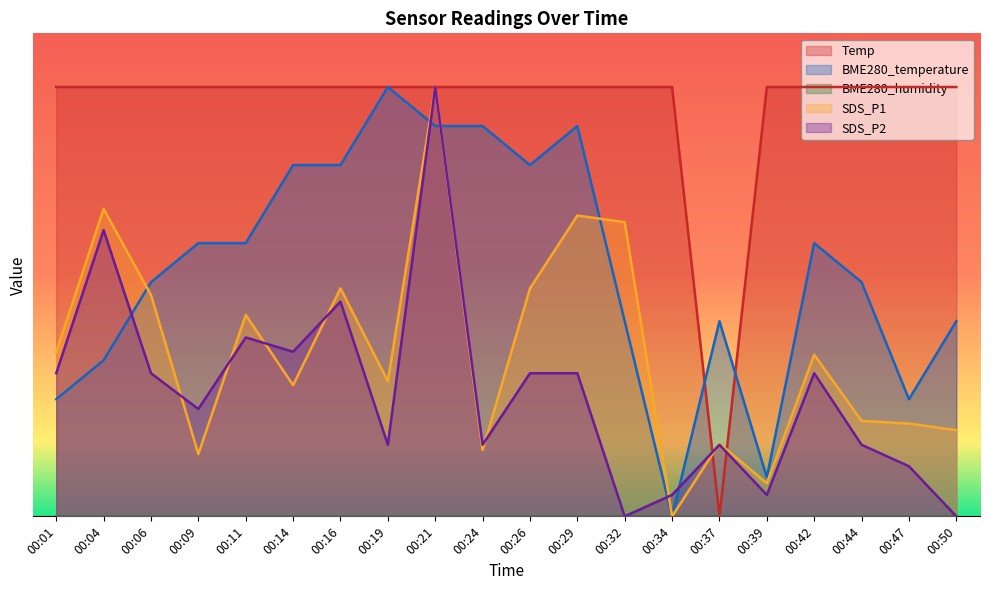

Where is BME280_temperature nearest to the value 2?

00:32